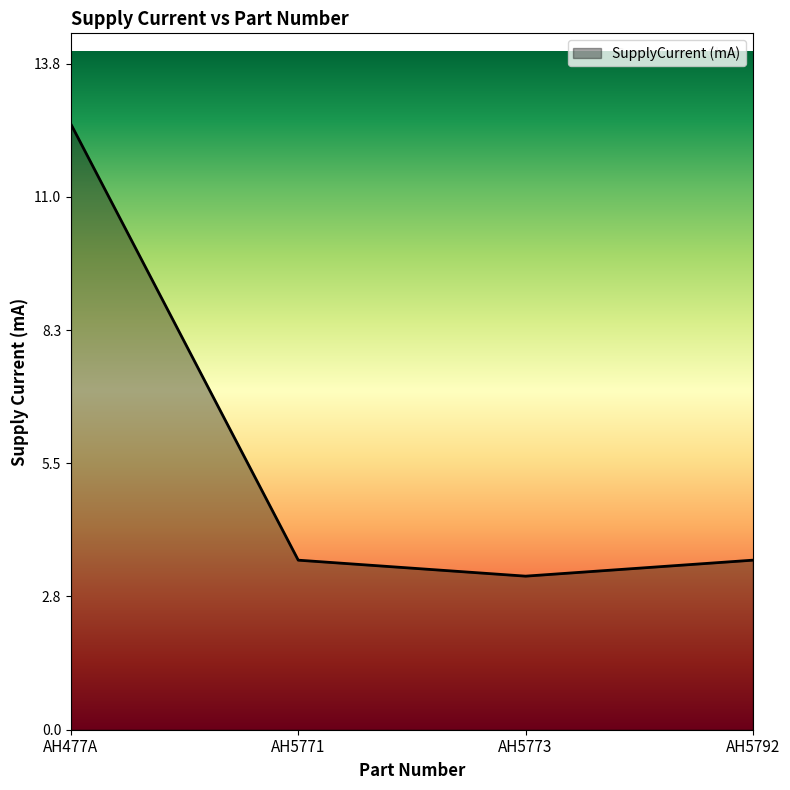

At which category does the chart reach its minimum across all series?

AH5773